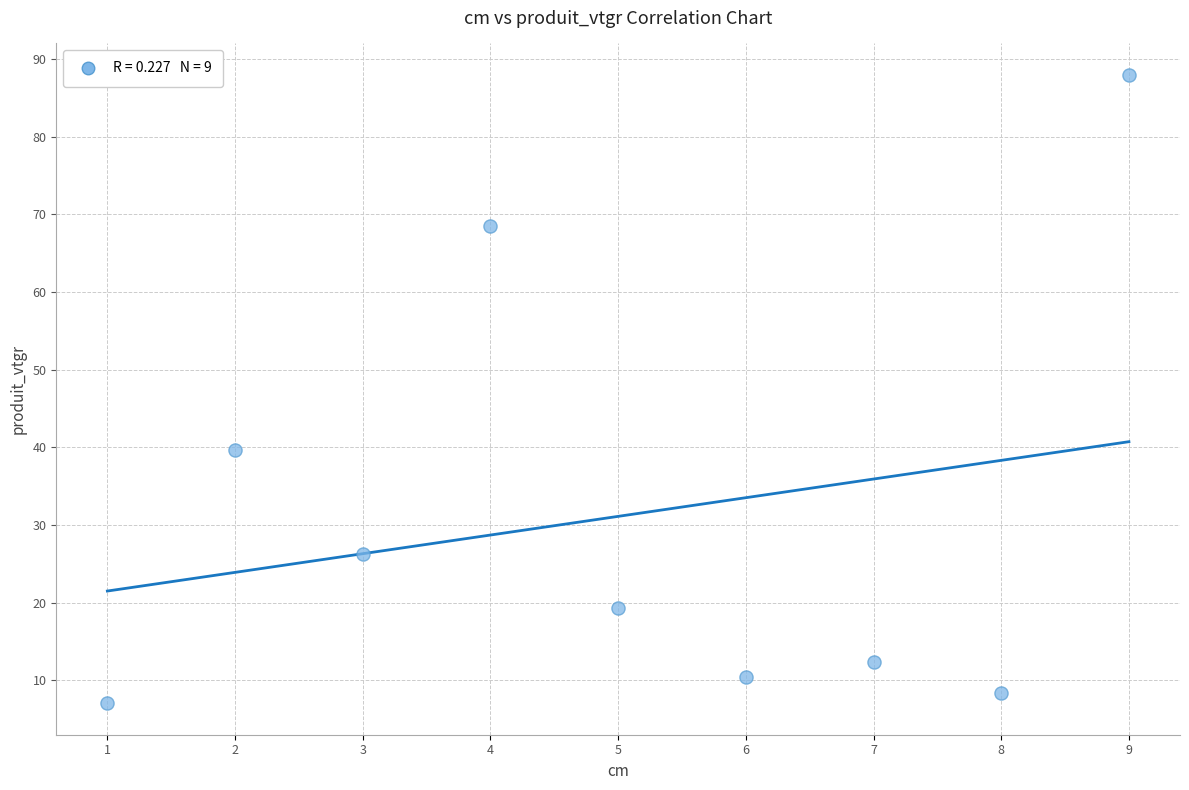

What is the range of Y values (max minus min)?

81.0